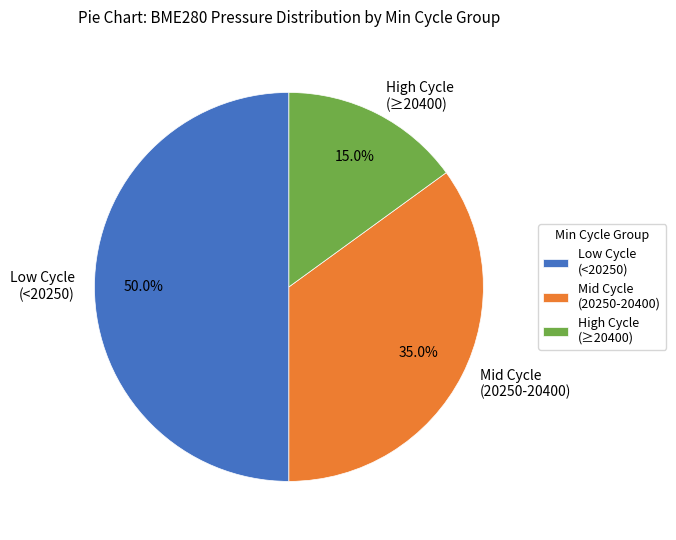

Does Mid Cycle (20250-20400) account for over 50% of the chart?

No